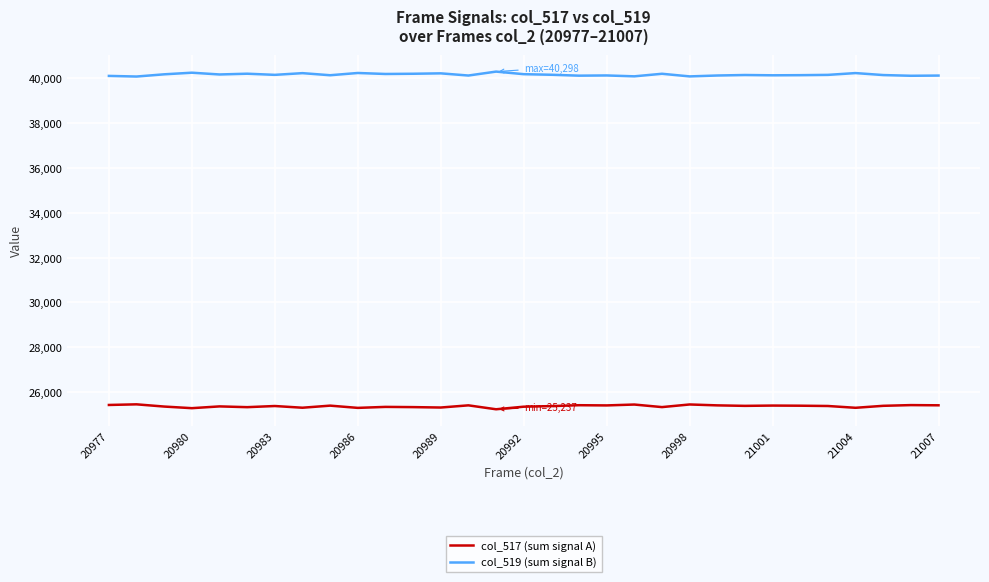

True or false: col_519 (sum signal B) and col_517 (sum signal A) intersect in this chart.

False